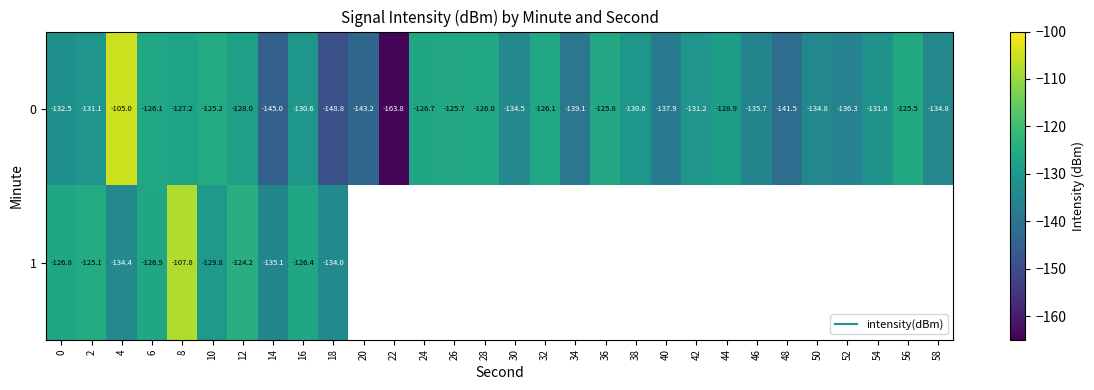

The value of 0 at 54 is -230.5. True or false?

False